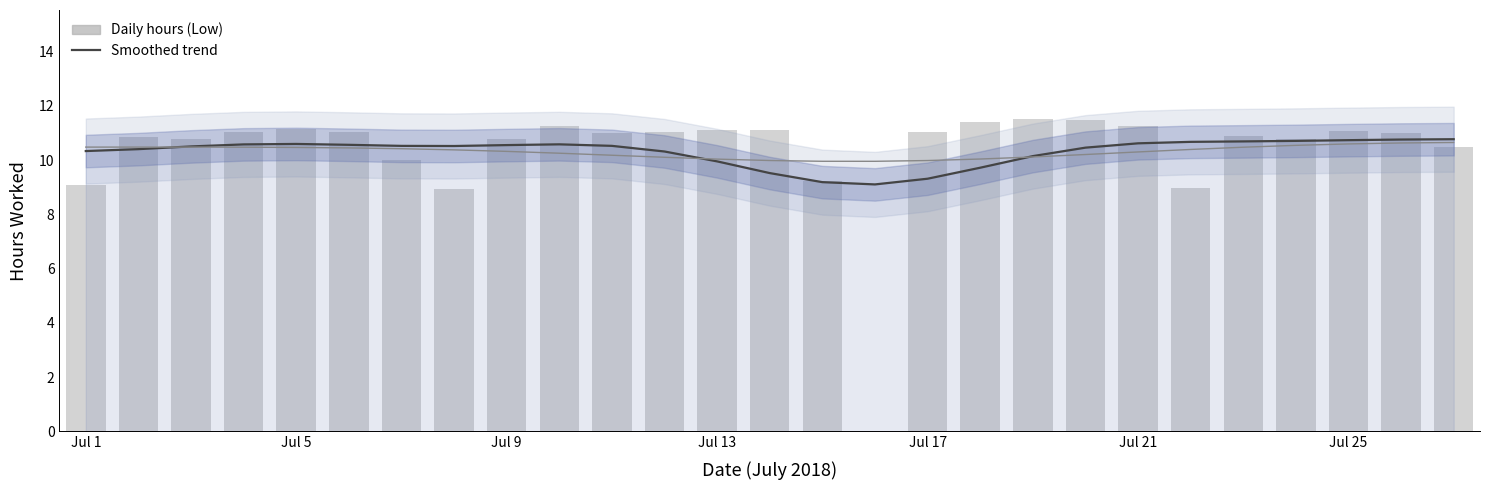

List the series in order of their peak value, highest first.

Low (daily hours), Smoothed trend